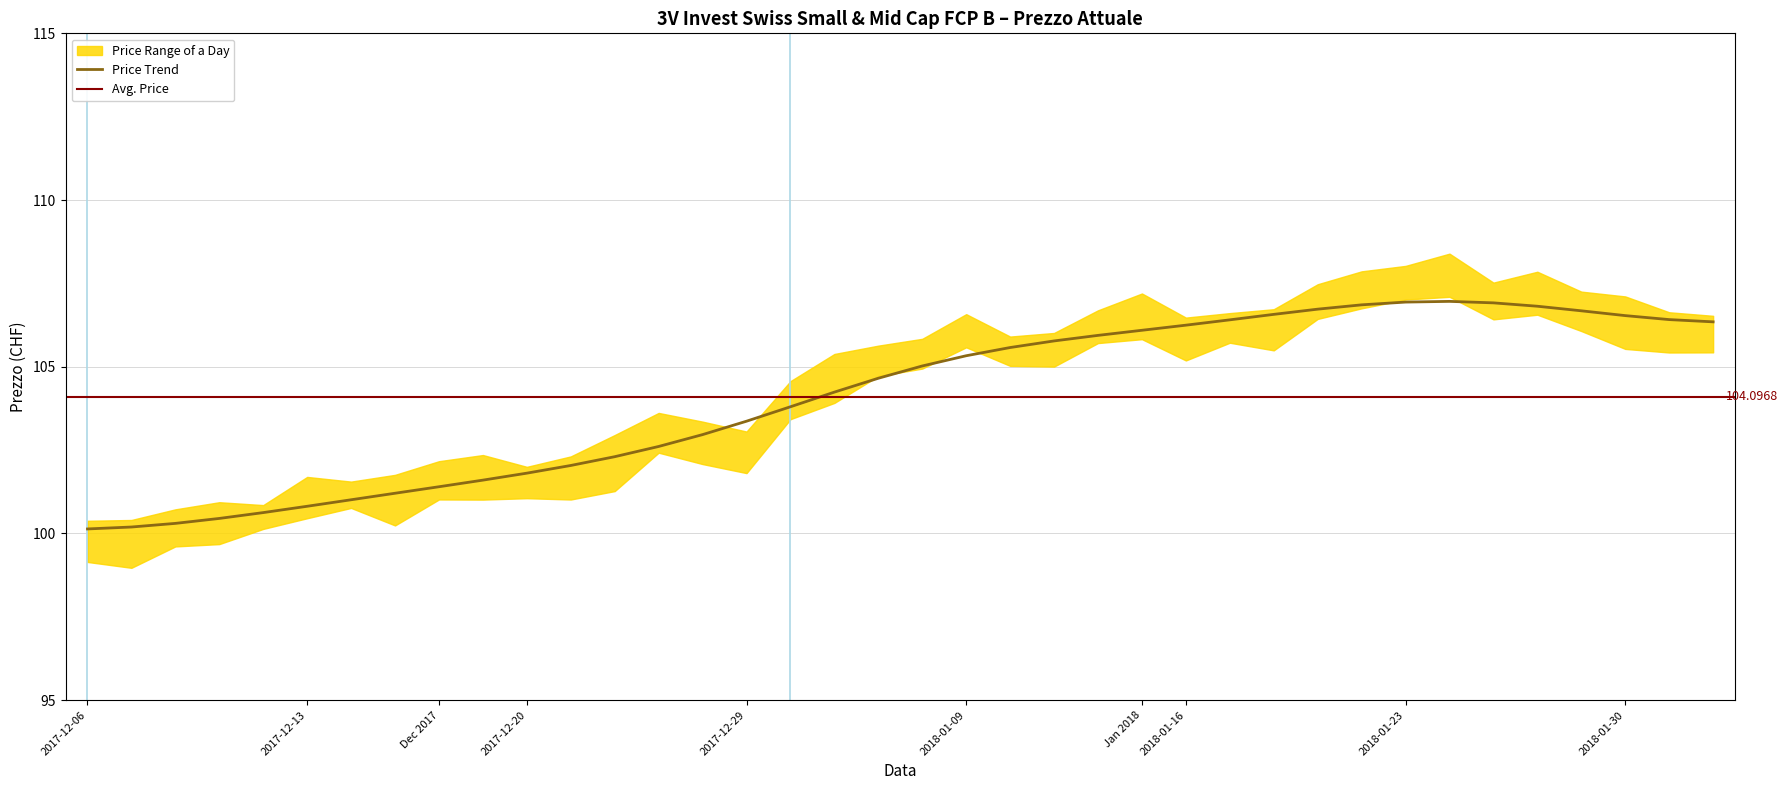

What is the ratio of the value at 2018-01-08 to the value at 2017-12-07?

1.0